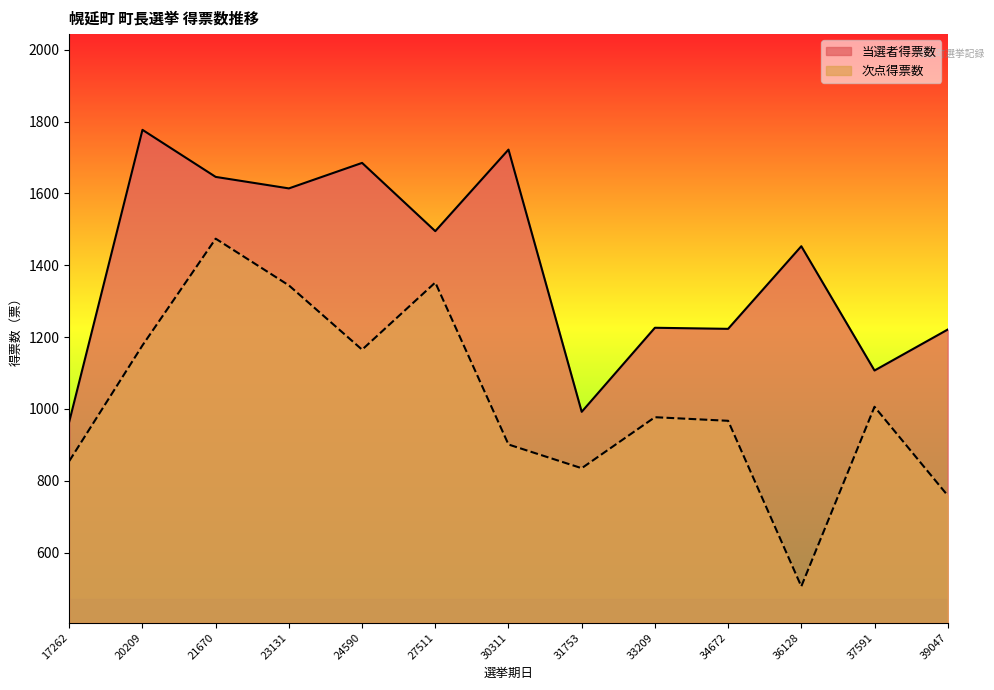

Reading right to left, extract all data points from this chart.

当選者得票数: 1221	1107	1453	1223	1226	992	1722	1495	1685	1614	1646	1777	965
次点得票数: 759	1006	506	967	977	835	901	1352	1165	1344	1474	1177	855